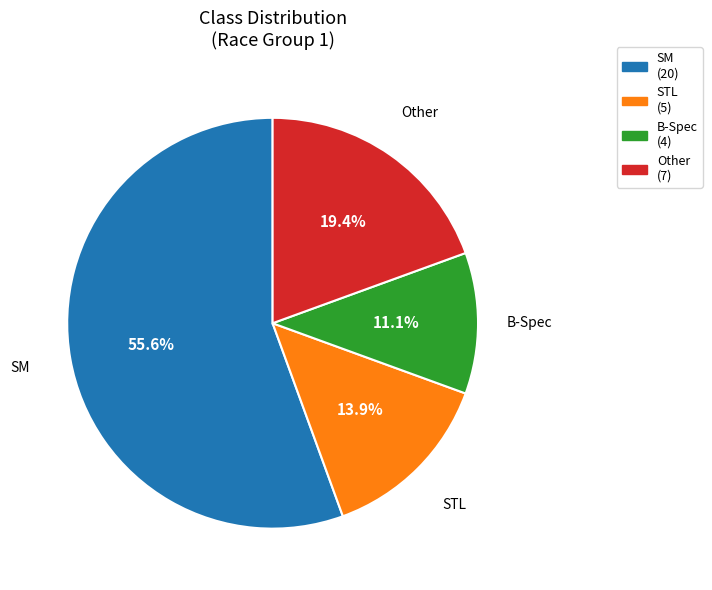

What is the ratio of the value at SM to the value at STL?

4.0